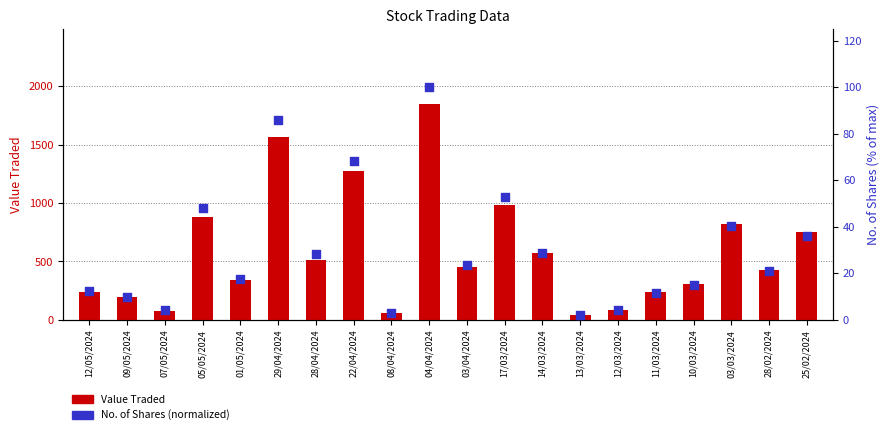

Which series has the largest Y range (max minus min)?

Value Traded